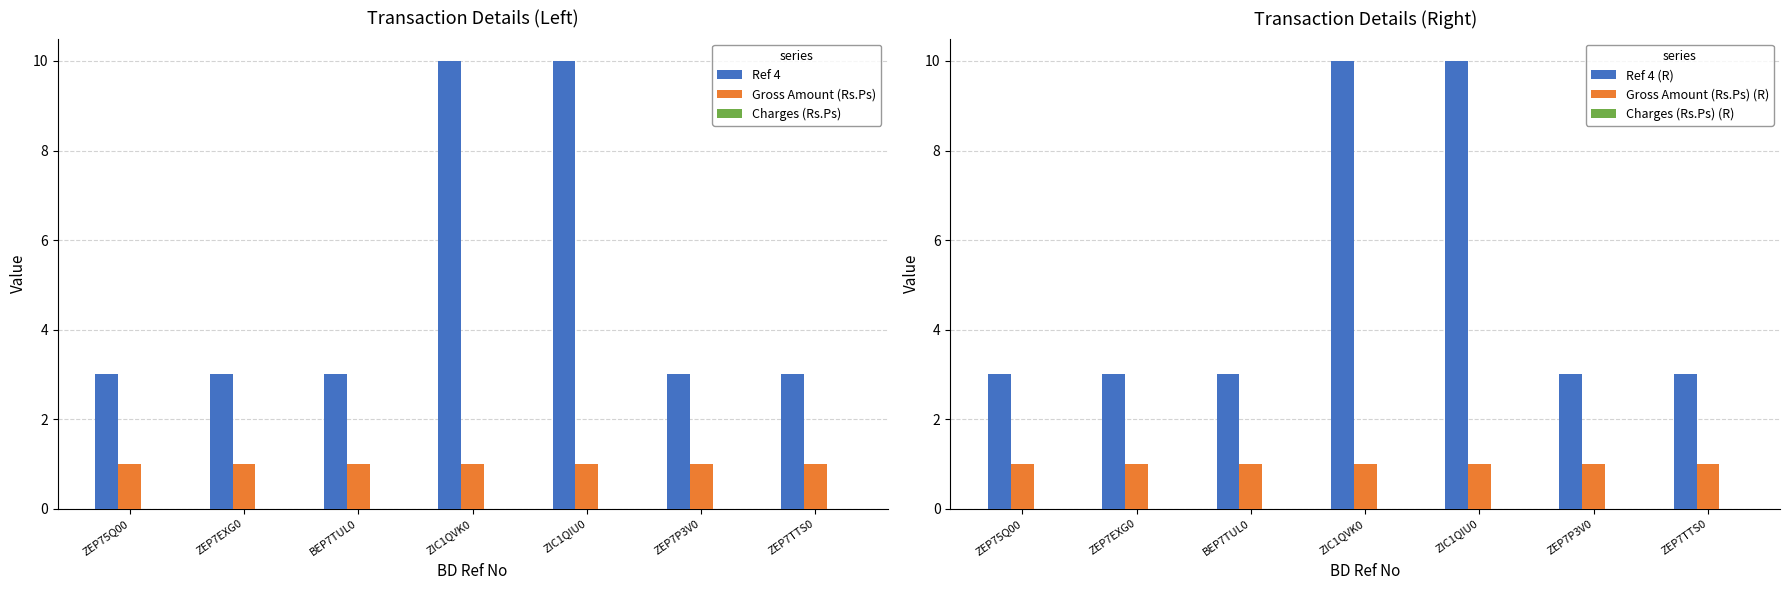

Which series has the largest total across all categories?

Ref 4